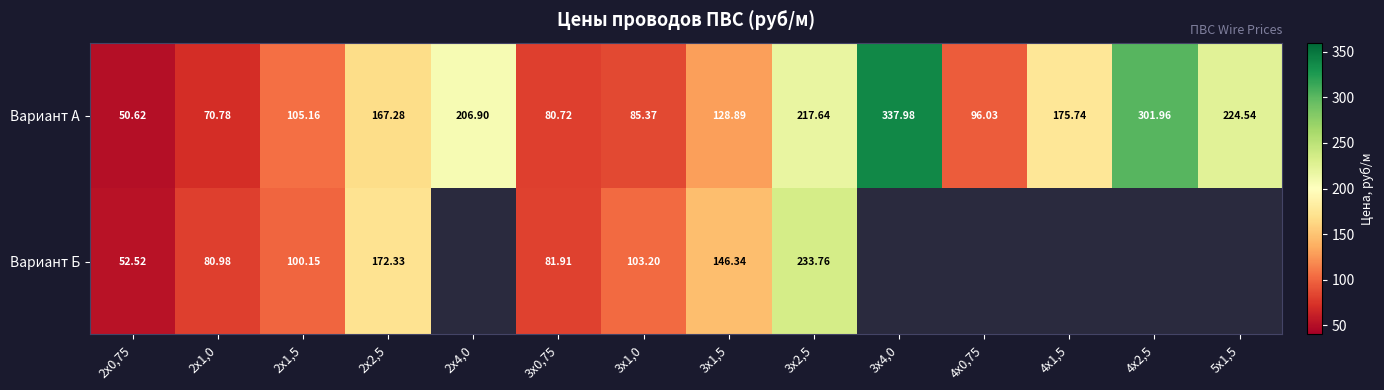

How many values in the Вариант А series are below 167?

7